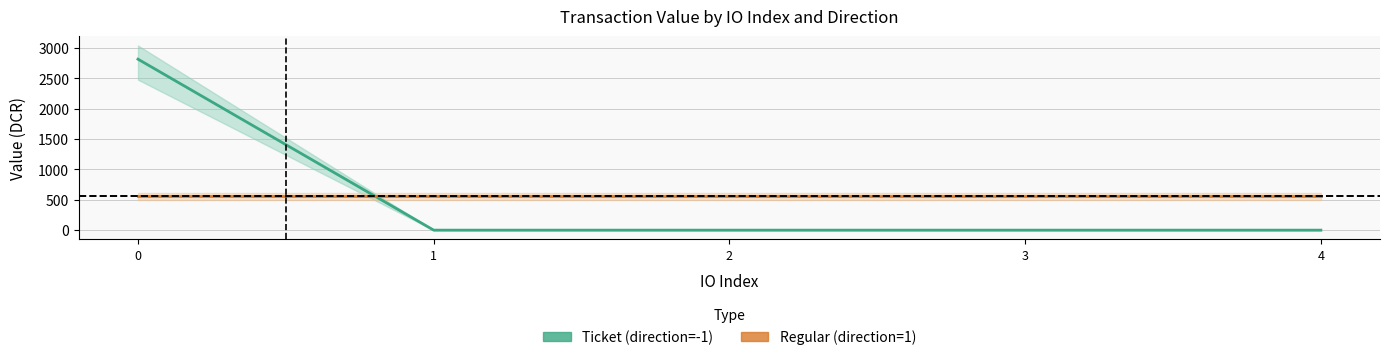

Which series has the widest spread of values?

Ticket mid